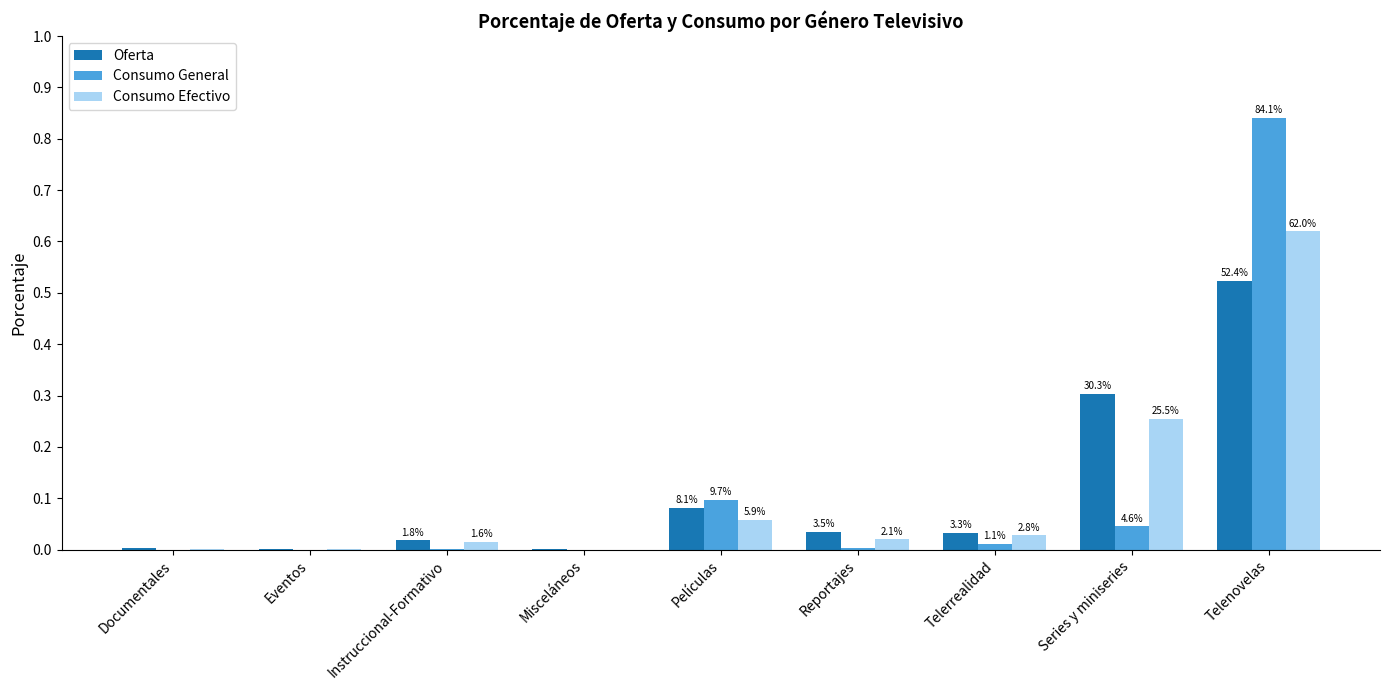

Between Telerrealidad and Series y miniseries, which series saw the biggest shift?

Oferta